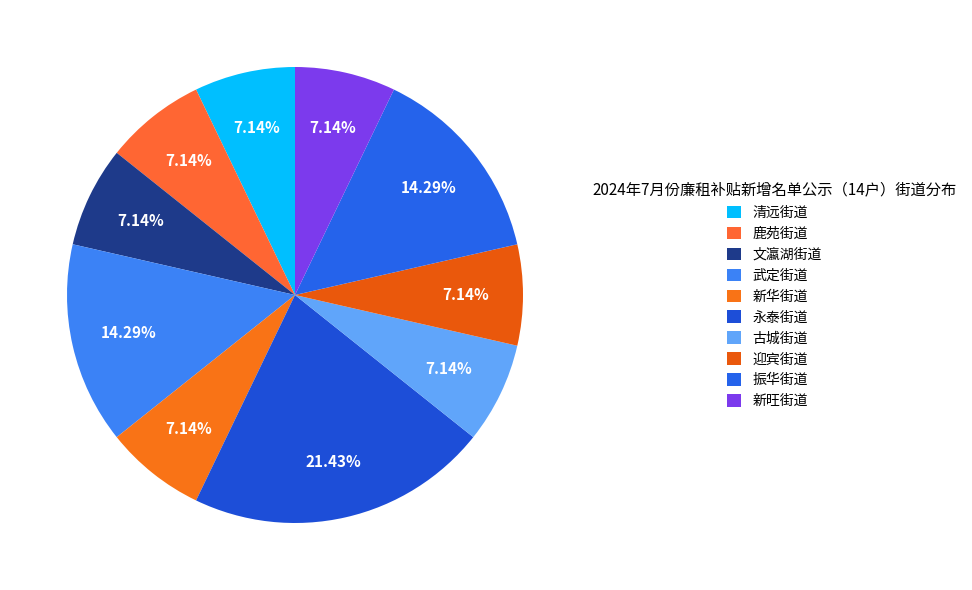

Is 武定街道 the majority of the pie?

No